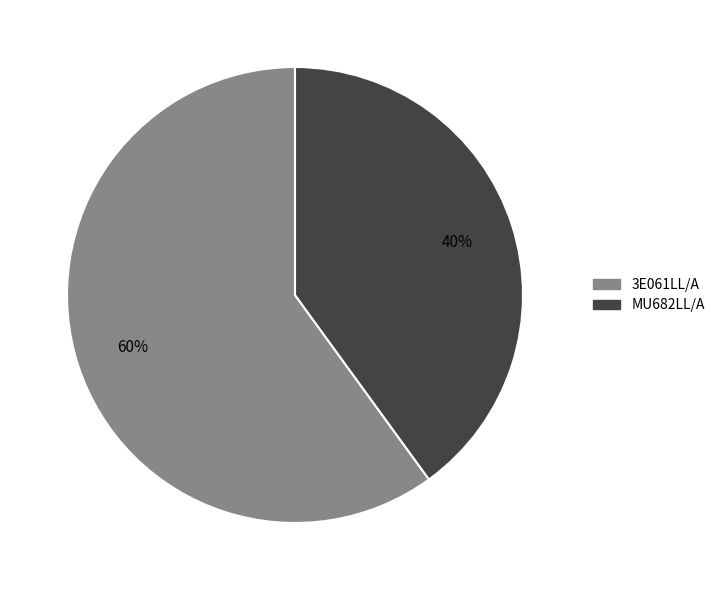

How many segments does this pie chart have?

2